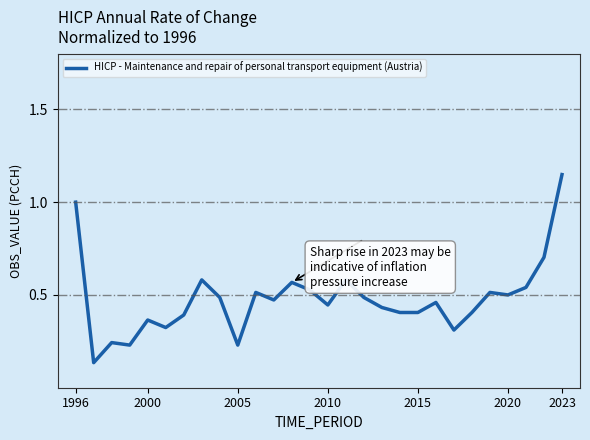

What is the difference between the maximum and minimum values?

1.0